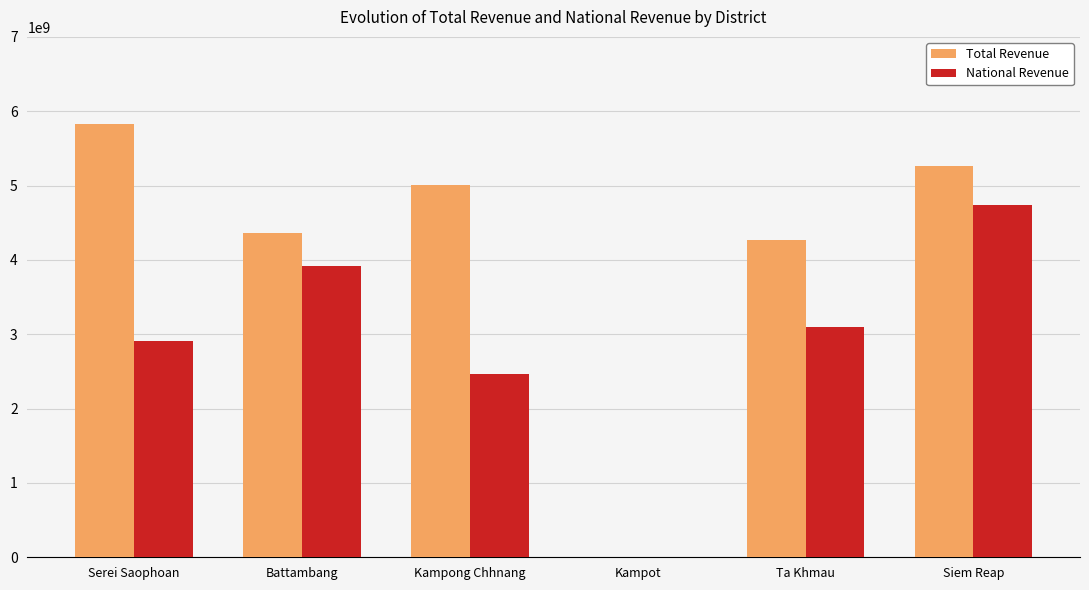

What is the sum of the Total Revenue values at Battambang and Kampot?

4367158838